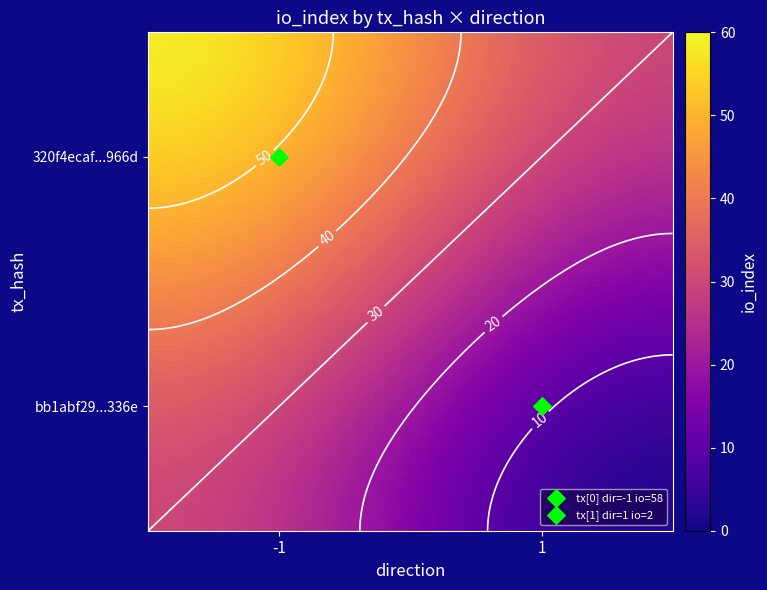

True or false: 320f4ecaf239353f003b5e96a76776f6154966d has a value of -1 at -1.

True